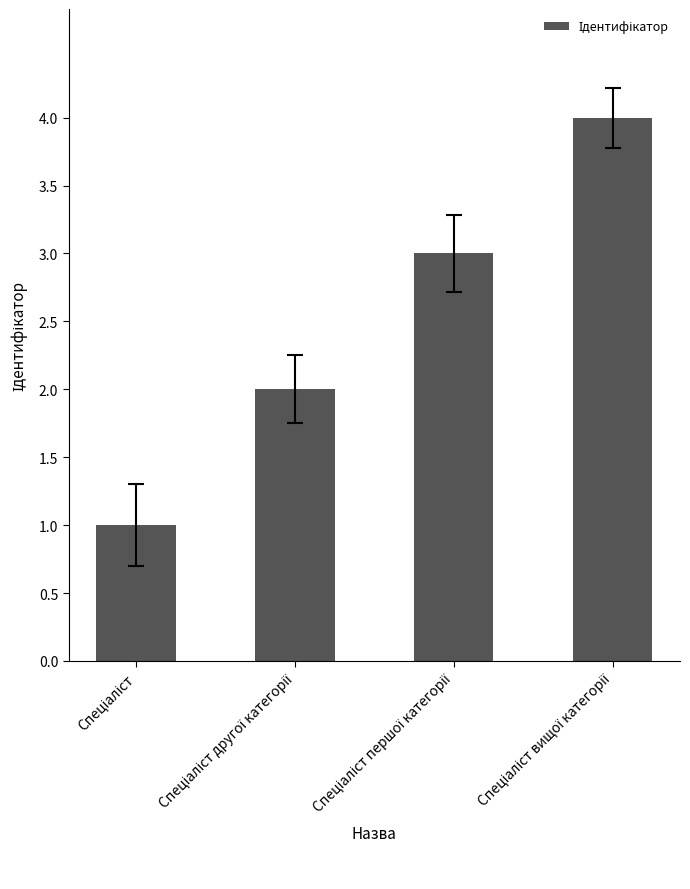

Are the bars horizontal?

No